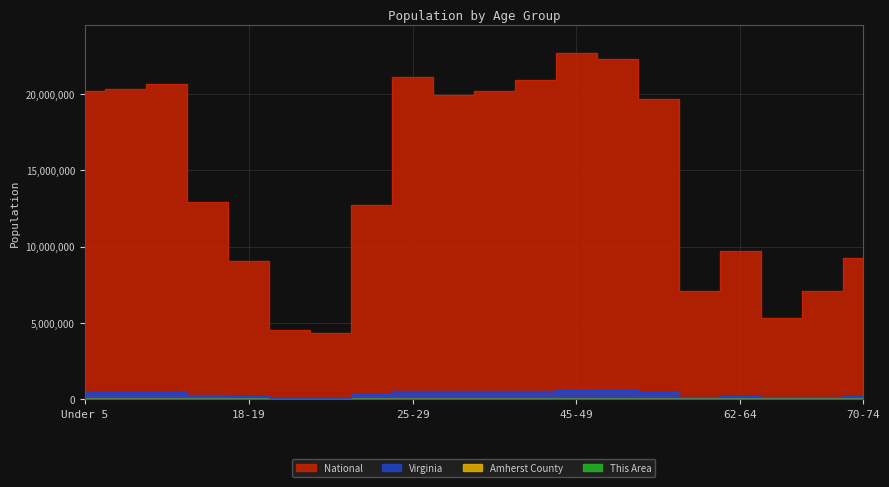

How many data points in This Area are above 377?

9